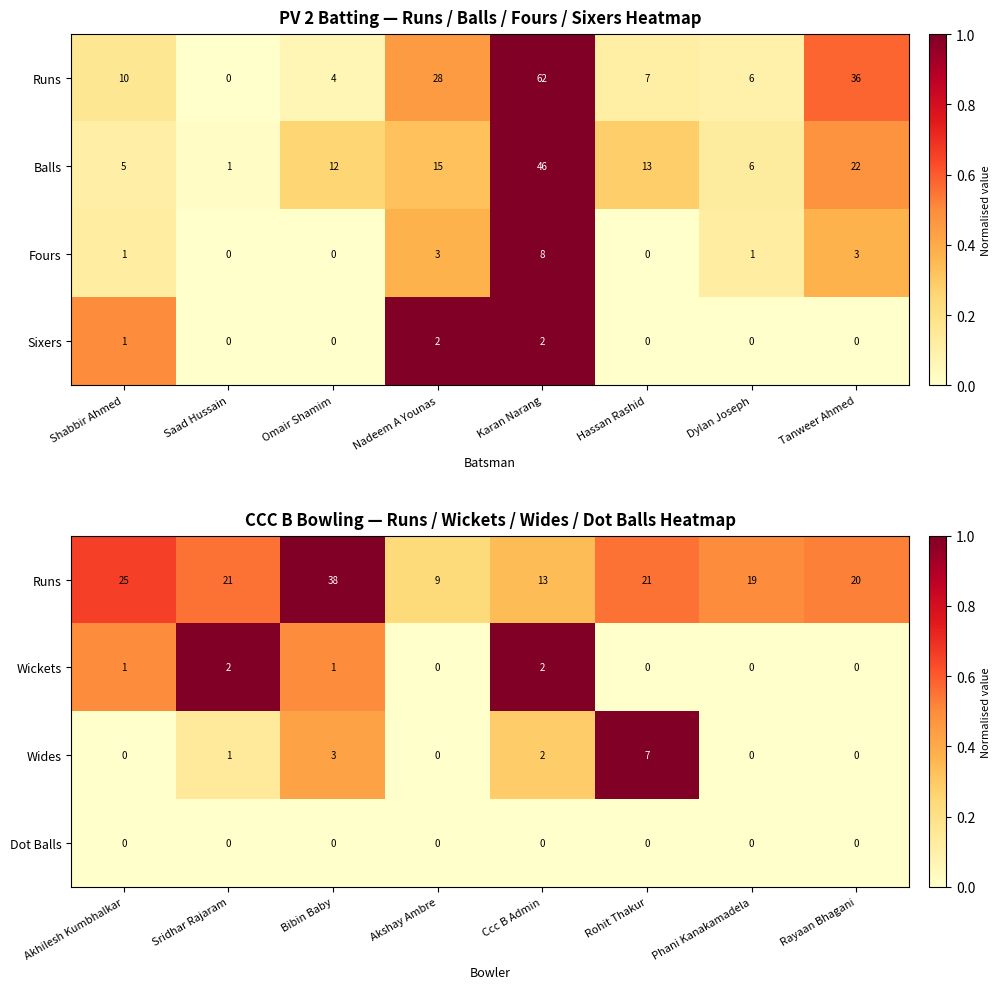

What is the sum of the Wickets values at Akhilesh Kumbhalkar and Ccc B Admin?

3